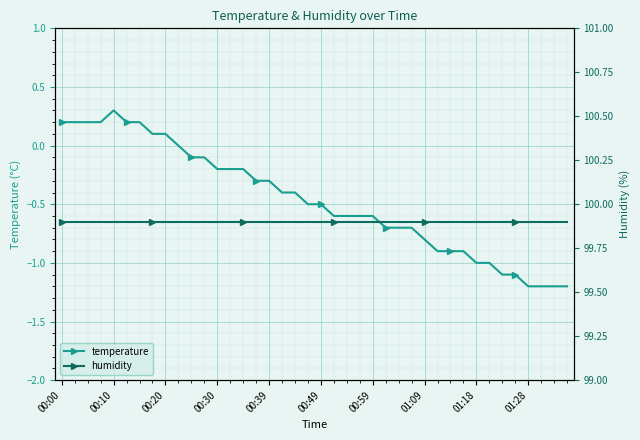

Rank the series at 23 from lowest to highest value.

temperature, humidity